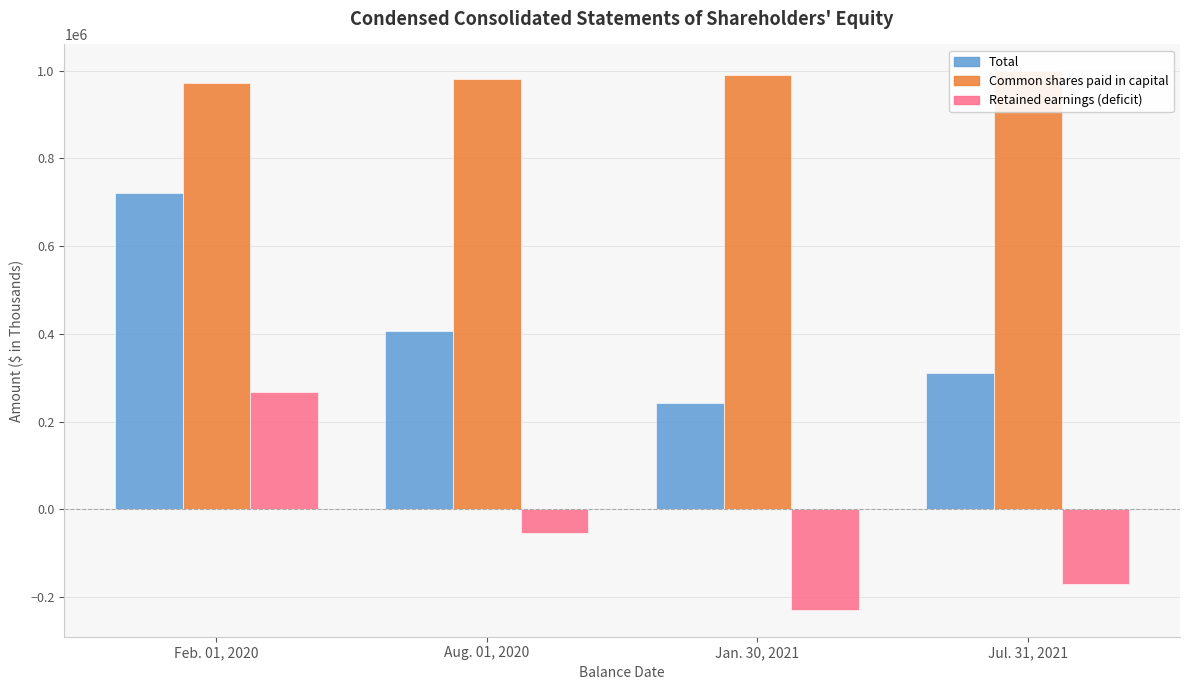

Read the Retained earnings (deficit) value at Jul. 31, 2021, to the nearest 50.

-168900